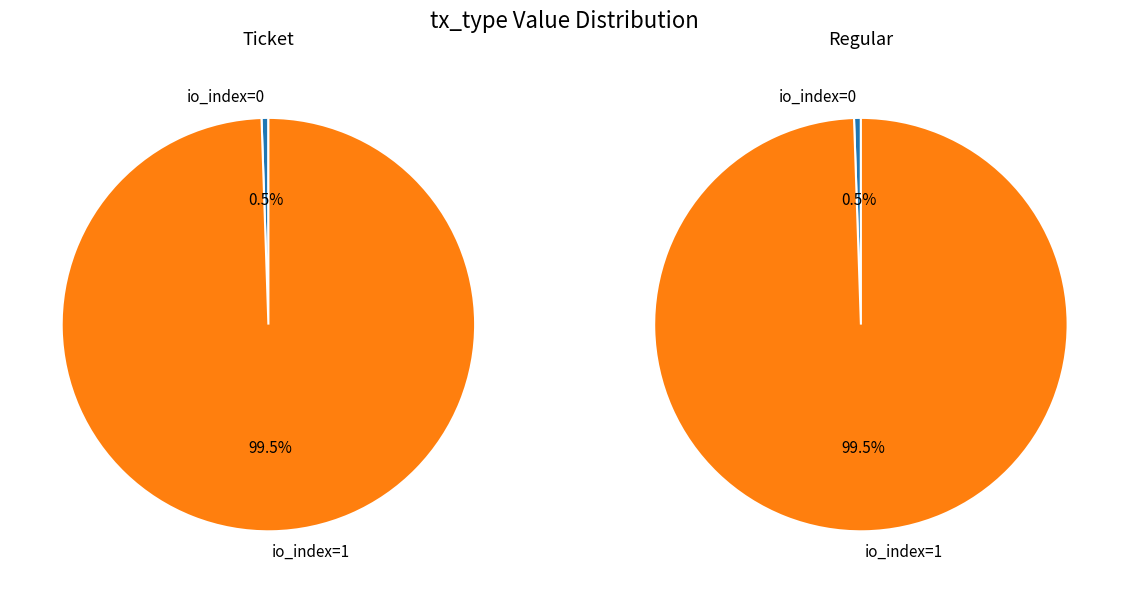

Rank the series at io_index=0 from highest to lowest value.

Ticket, Regular